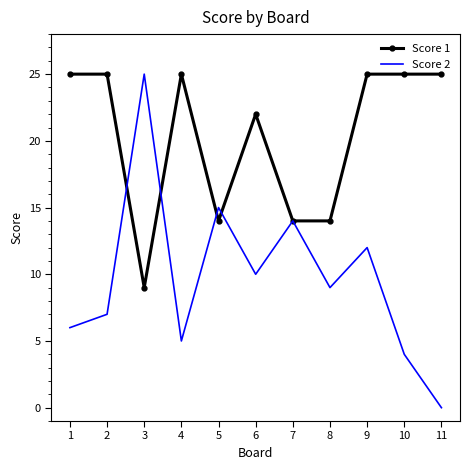

List the series in order of their overall mean, highest first.

Score 1, Score 2